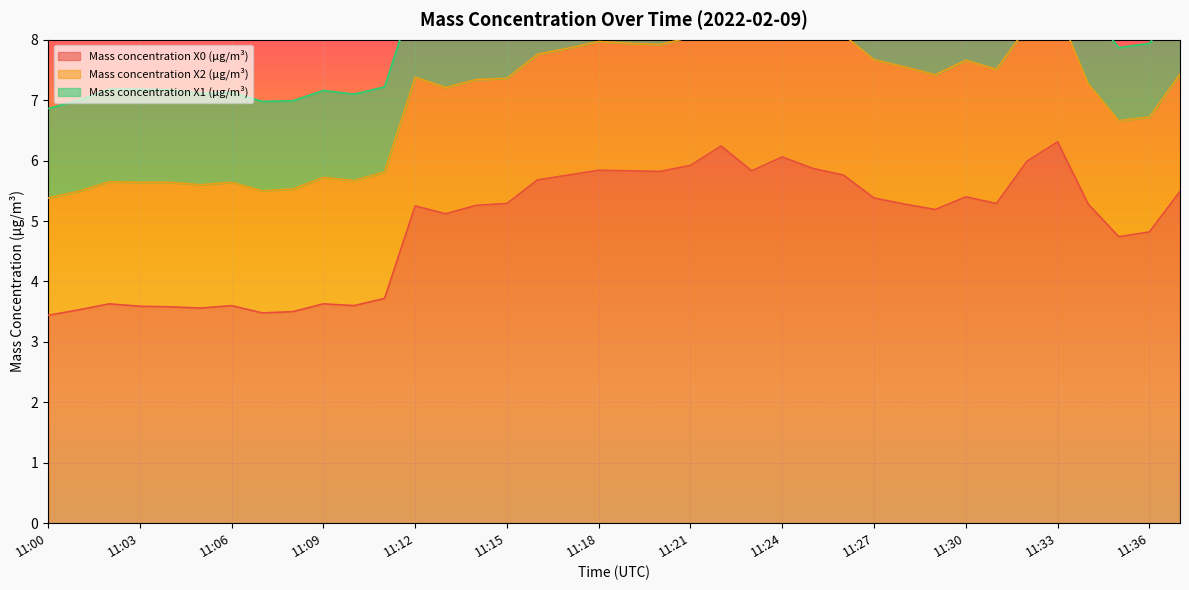

At 11:36, list the series in order from largest to smallest.

Mass concentration X0 (μg/m³), Mass concentration X2 (μg/m³), Mass concentration X1 (μg/m³)